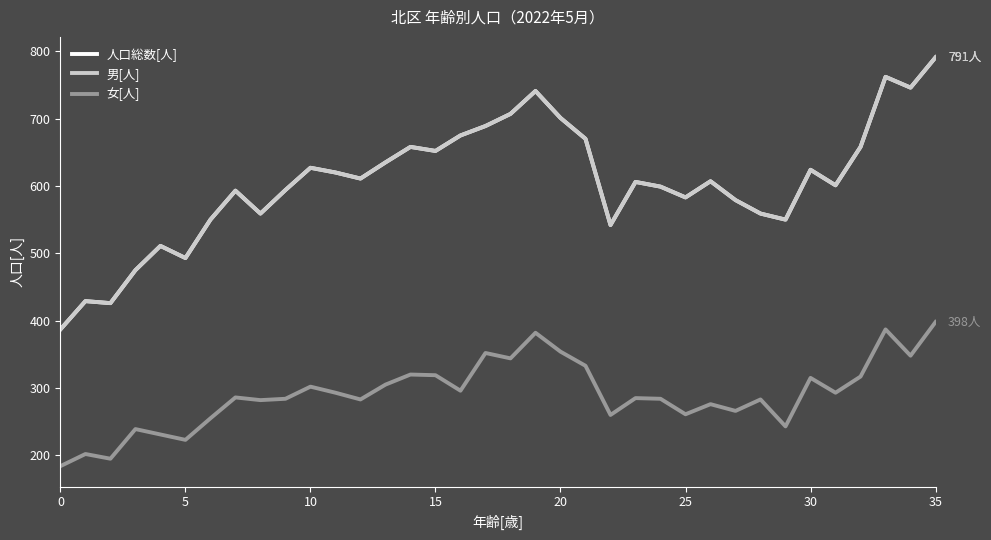

What is the difference between the maximum and minimum values in the 男[人] series?

404